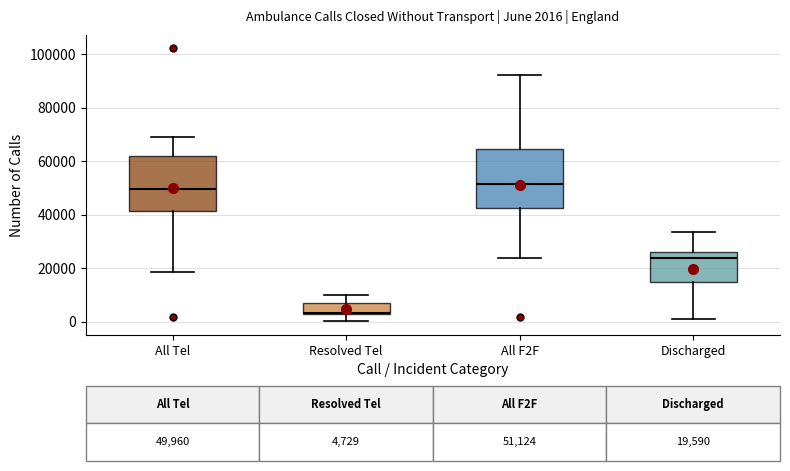

Which box's median line is the lowest?

Resolved Tel